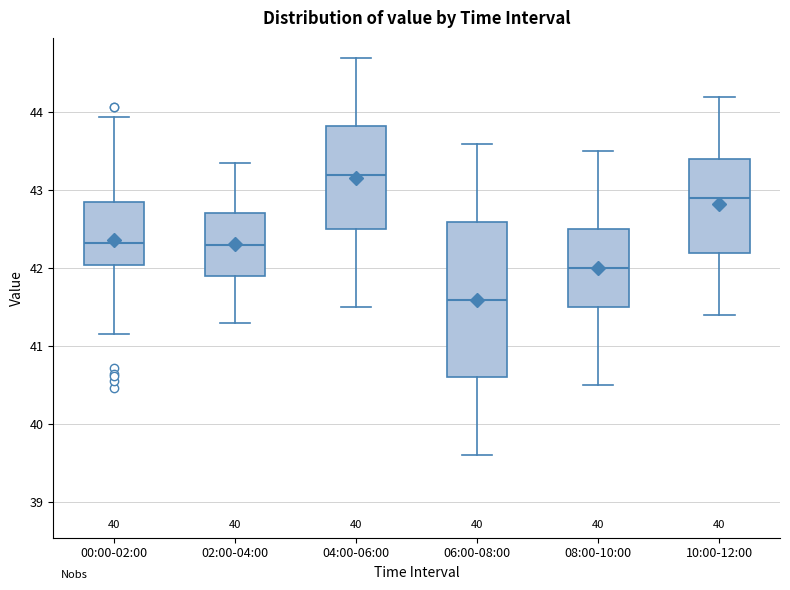

Reading left to right, transcribe this box plot: for each box, give where its median line is, the range the box spans, and where its two whiskers end, as read against the y-axis. The values are not printed on the chart, so give them approximately, as read against the axis.

00:00-02:00: median 42.3, box 42.0 to 42.8, whiskers 41.2 to 43.9
02:00-04:00: median 42.3, box 41.9 to 42.7, whiskers 41.3 to 43.4
04:00-06:00: median 43.2, box 42.5 to 43.8, whiskers 41.5 to 44.7
06:00-08:00: median 41.6, box 40.6 to 42.6, whiskers 39.6 to 43.6
08:00-10:00: median 42.0, box 41.5 to 42.5, whiskers 40.5 to 43.5
10:00-12:00: median 42.9, box 42.2 to 43.4, whiskers 41.4 to 44.2